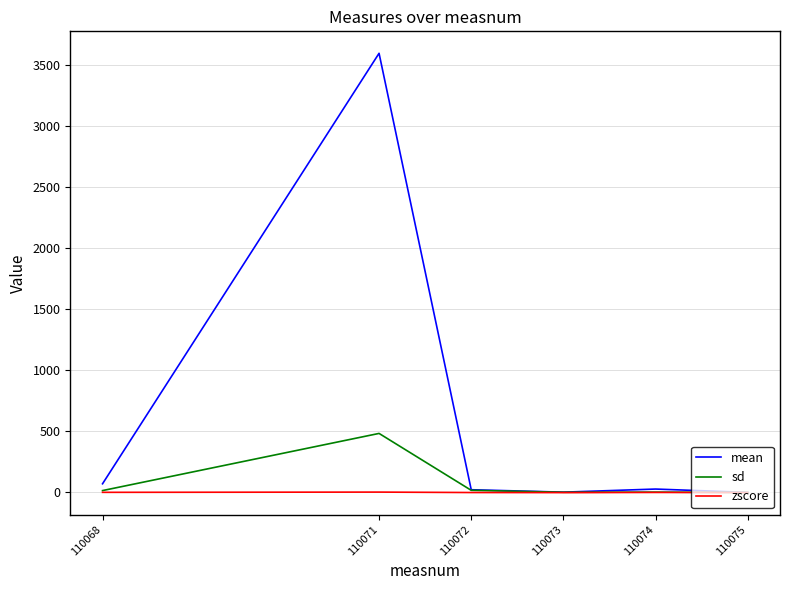

What is the spread (max minus min) of values at 110072?

22.9